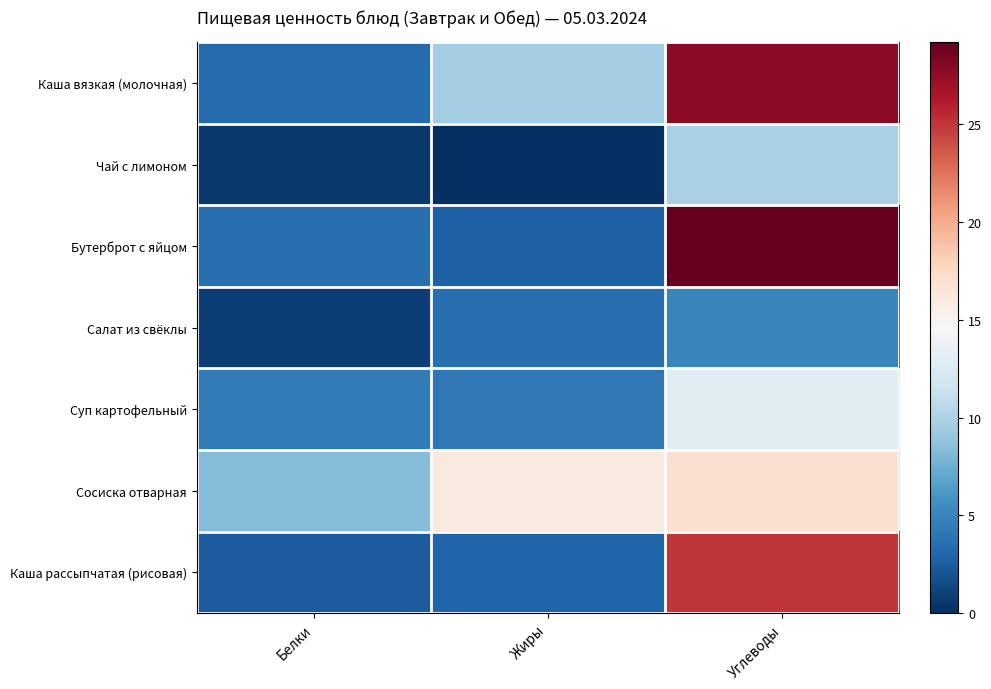

Rank the series by their maximum value, from lowest to highest.

Салат из свёклы, Чай с лимоном, Суп картофельный, Сосиска отварная, Каша рассыпчатая (рисовая), Каша вязкая (молочная), Бутерброт с яйцом